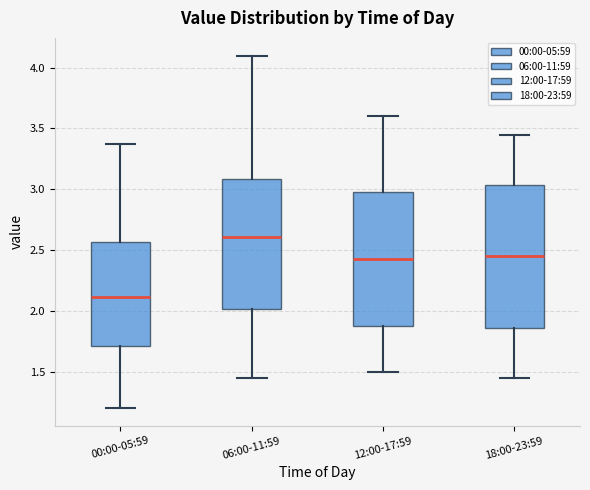

Where does the median line of the box for 18:00-23:59 sit on the y-axis? The values are not printed on the chart, so give them approximately, as read against the axis.

2.45